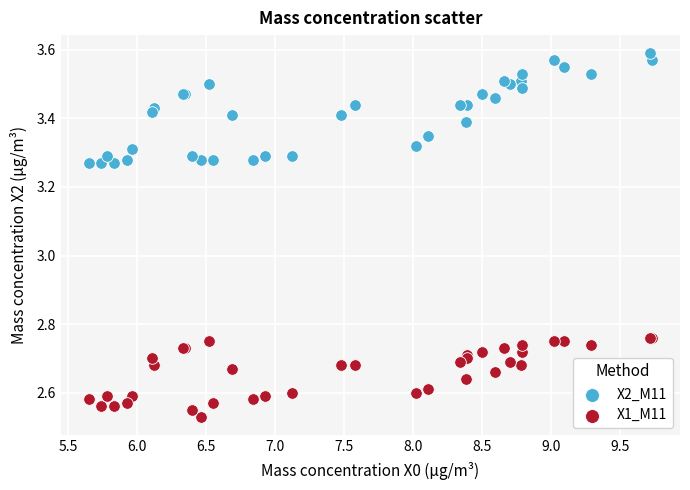

Which series contains the lowest Y value?

X1_M11